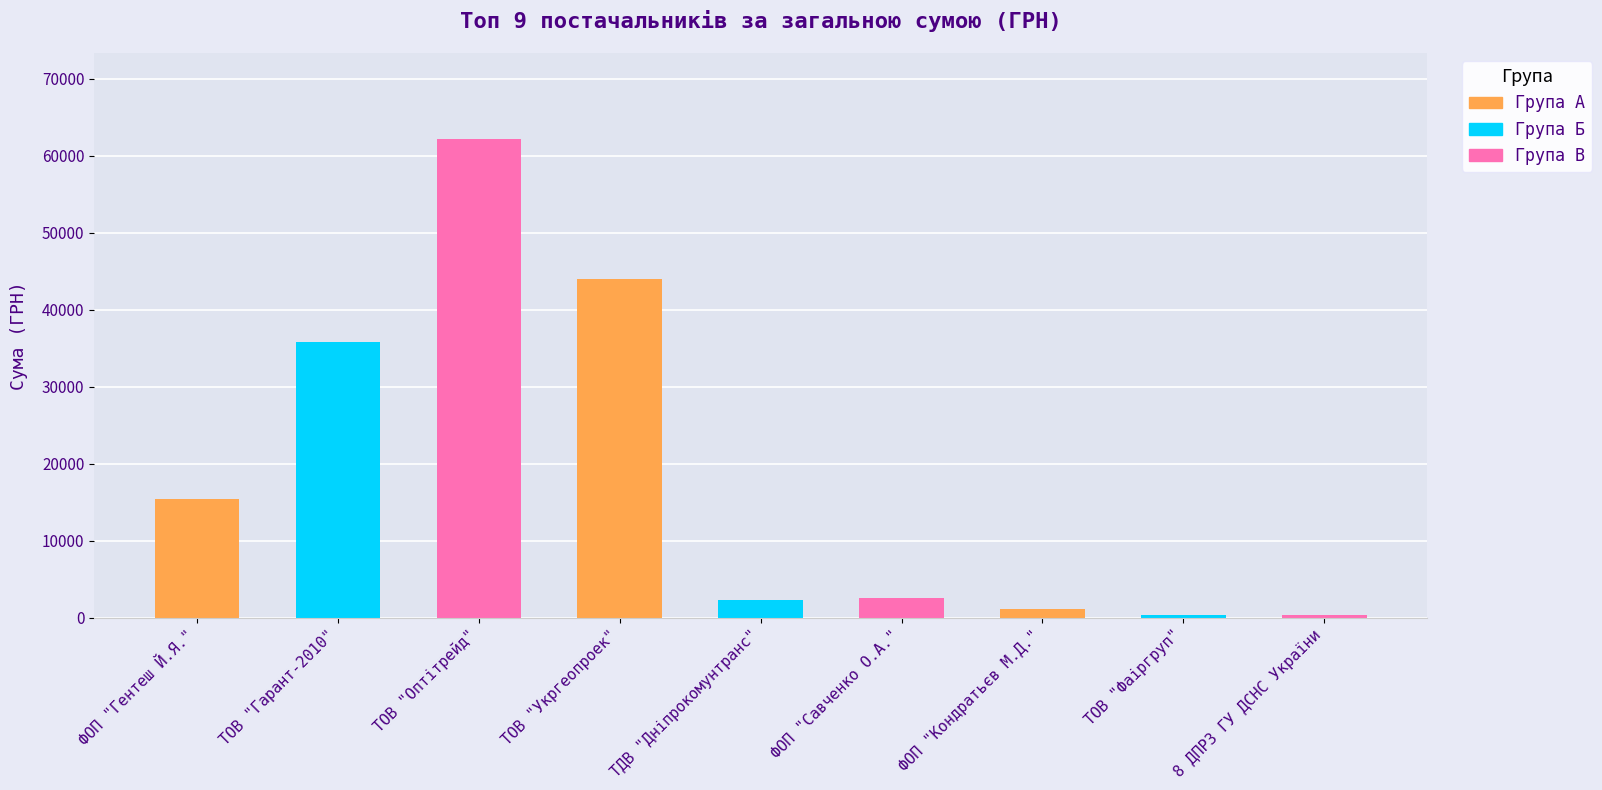

How many categories are shown in the chart?

9